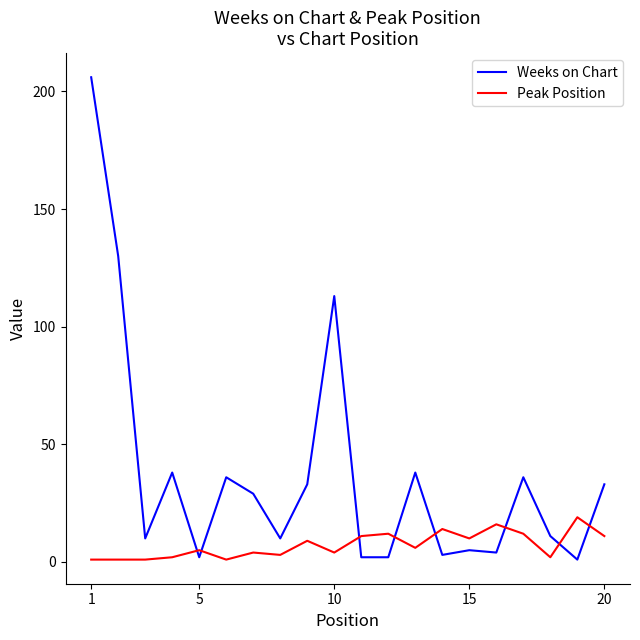

What is the difference between the maximum and minimum values in the Peak Position series?

18